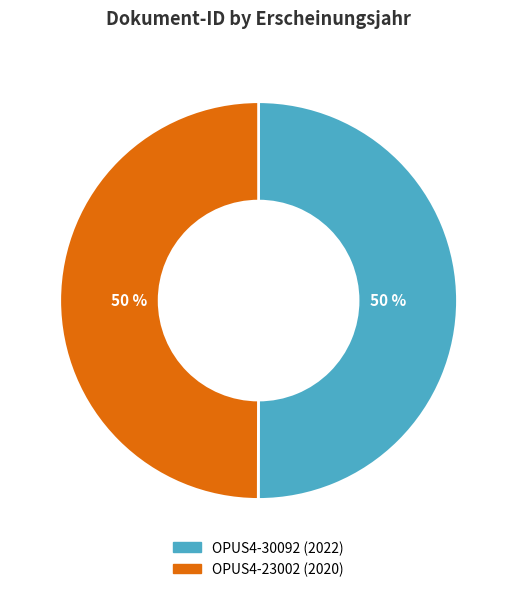

To the nearest percent, what is the average slice percentage?

50%